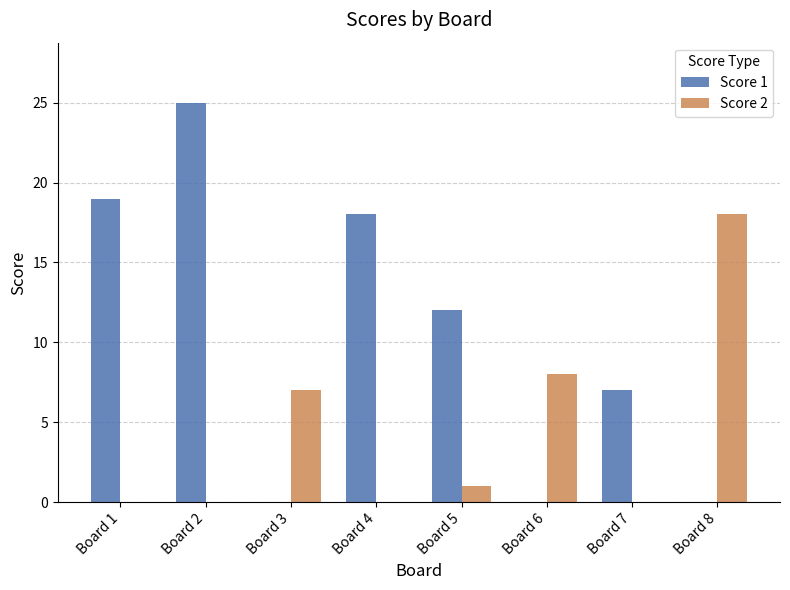

Is the value of Score 1 at Board 7 greater than the value of Score 2 at Board 6?

No